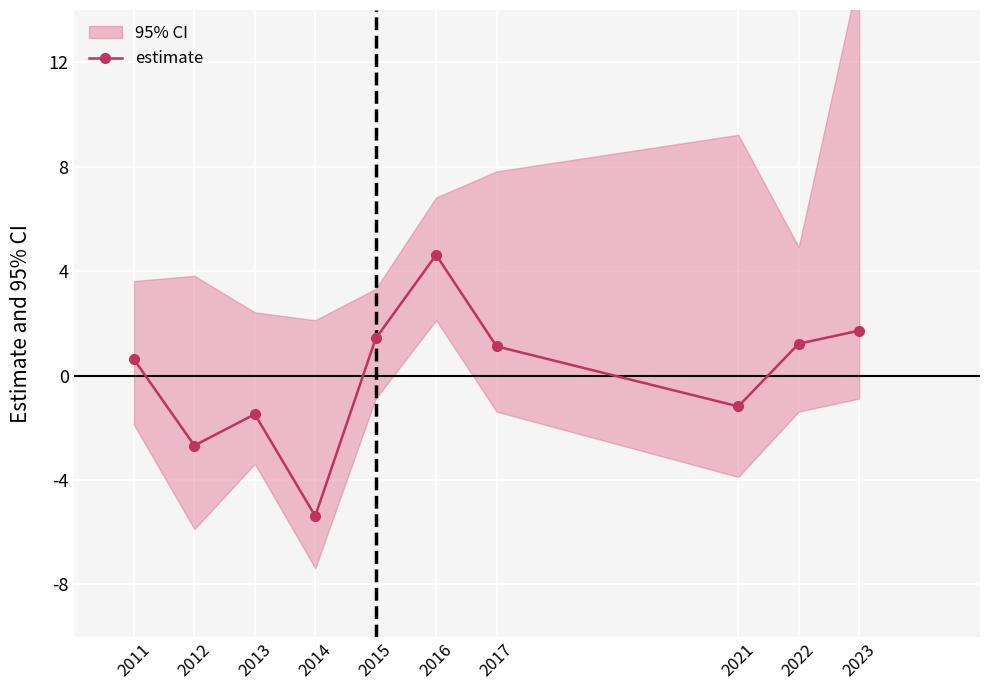

Which label corresponds to the smallest value in the chart?

2014